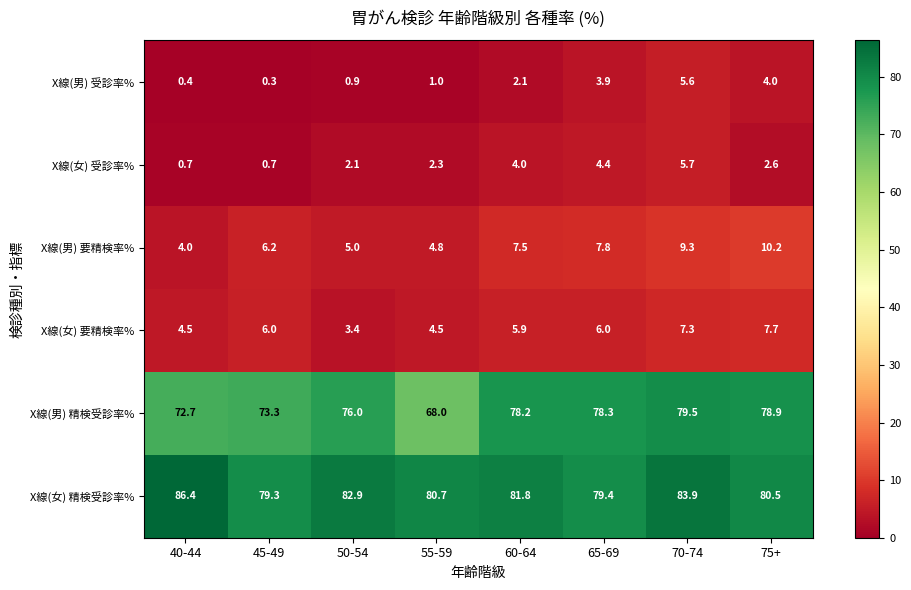

Which series has the largest total across all categories?

X線(女) 精検受診率%